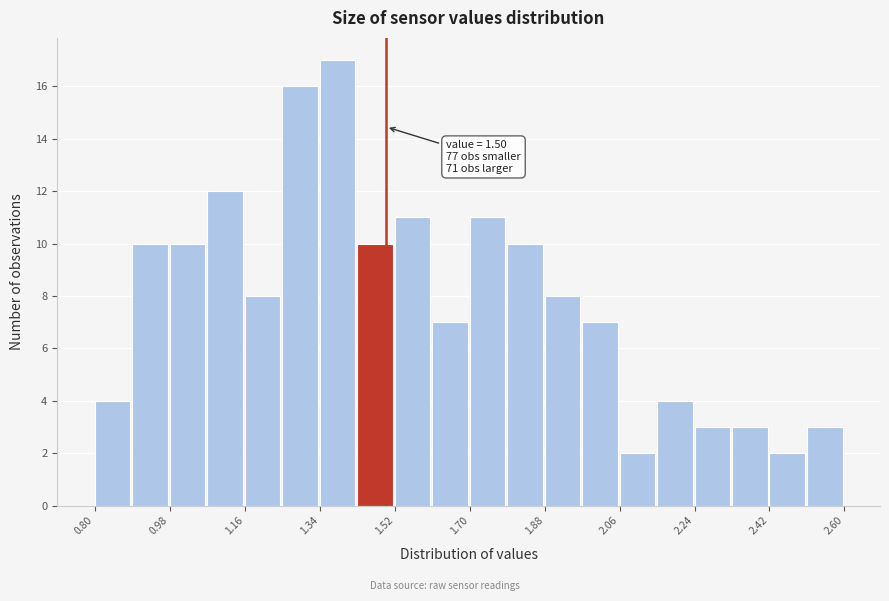

Which range on the x-axis has the tallest bar?

1.34 to 1.43